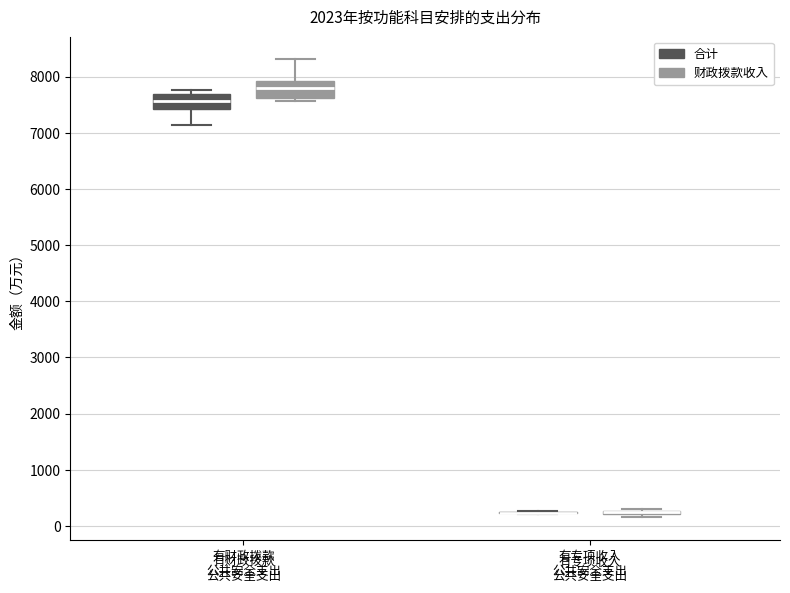

Reading left to right, transcribe this box plot: for each box, give where its median line is, the range the box spans, and where its two whiskers end, as read against the y-axis. The values are not printed on the chart, so give them approximately, as read against the axis.

有财政拨款 公共安全支出 (合计): median 7600, box 7400 to 7700, whiskers 7100 to 7800
有财政拨款 公共安全支出 (财政拨款收入): median 7800, box 7600 to 7900, whiskers 7600 (just below the box's lower edge) to 8300
有专项收入 公共安全支出 (合计): box collapsed to a line at 200, whiskers 200 to 300
有专项收入 公共安全支出 (财政拨款收入): box collapsed to a line at 200, whiskers 200 to 300